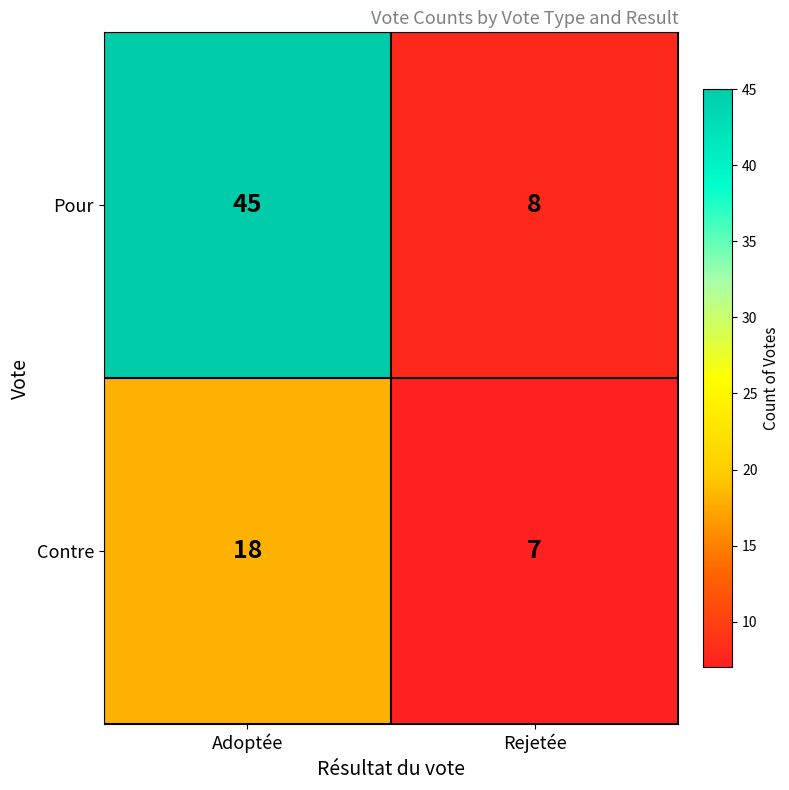

What is the spread (max minus min) of values at Rejetée?

1